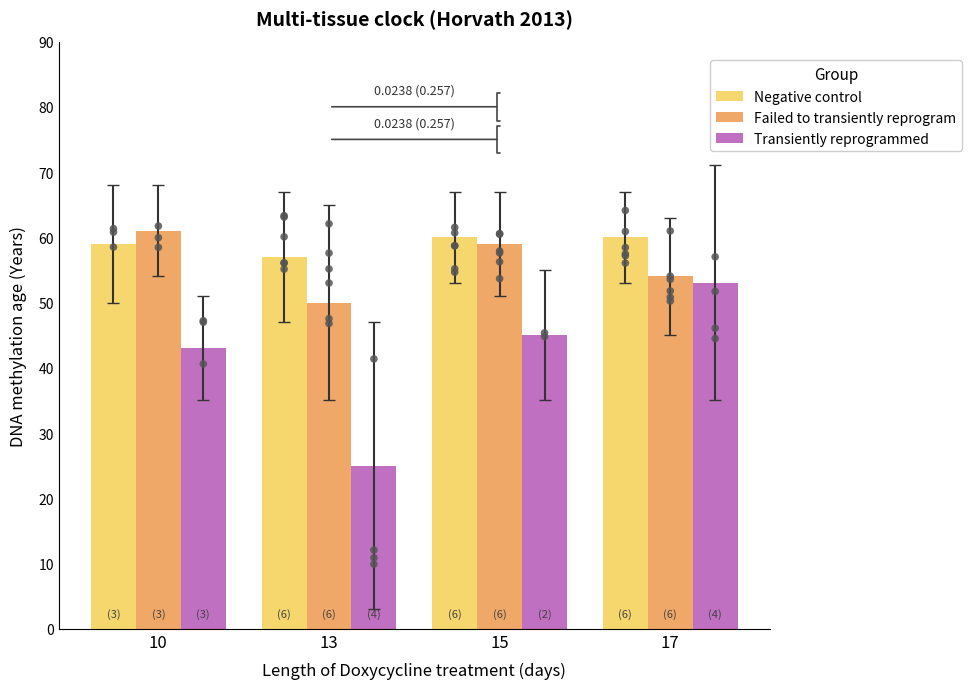

At how many categories does at least one series exceed 45?

4